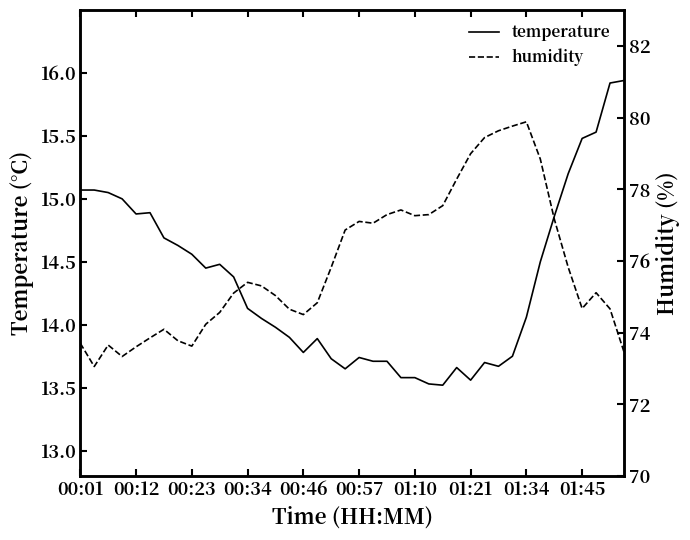

What is the minimum value for temperature?

13.5